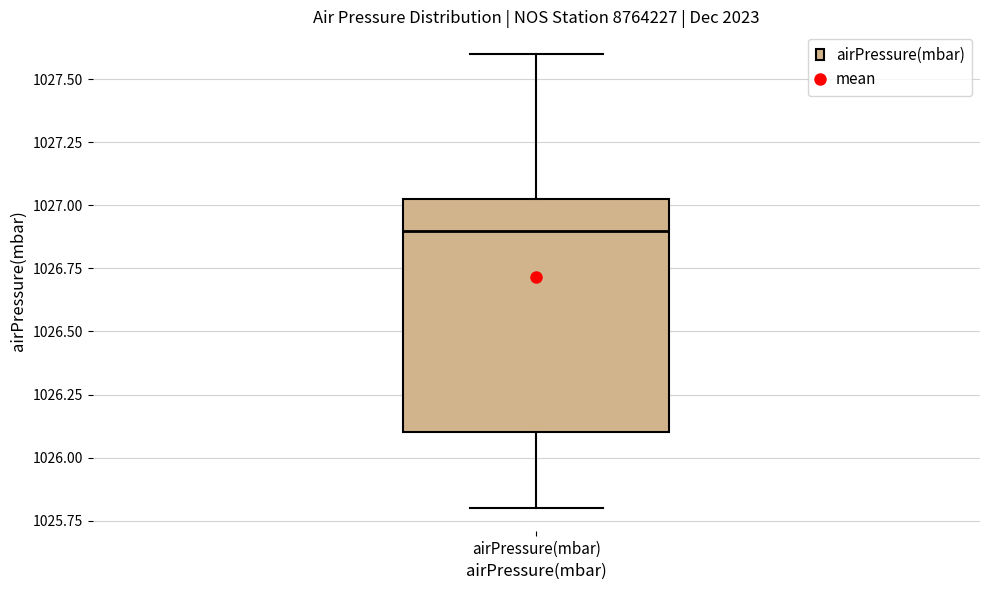

Read this box plot against the y-axis: the position of the median line, the range covered by the box, and the ends of both whiskers. The values are not printed on the chart, so give them approximately, as read against the axis.

median 1026.90, box 1026.10 to 1027.05, whiskers 1025.80 to 1027.60